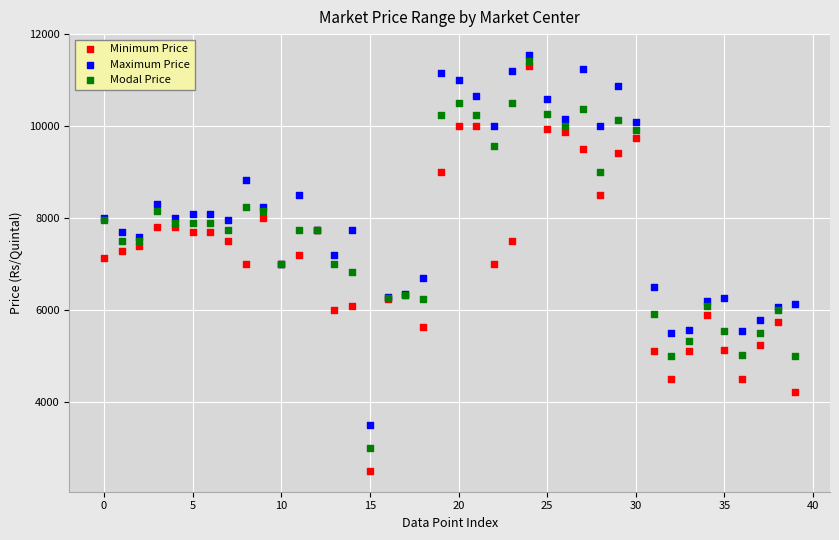

Which series has the widest spread of Y values?

Minimum Price